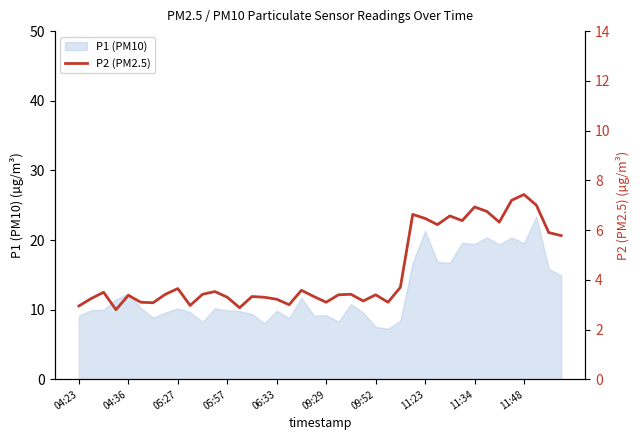

What is the maximum value for P1 (PM10)?

23.4